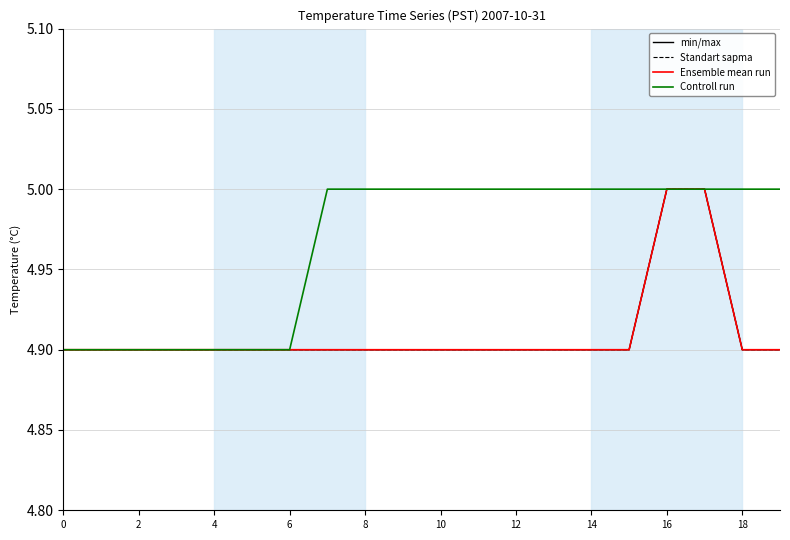

True or false: min/max has more than 1 points higher than both neighbors.

False